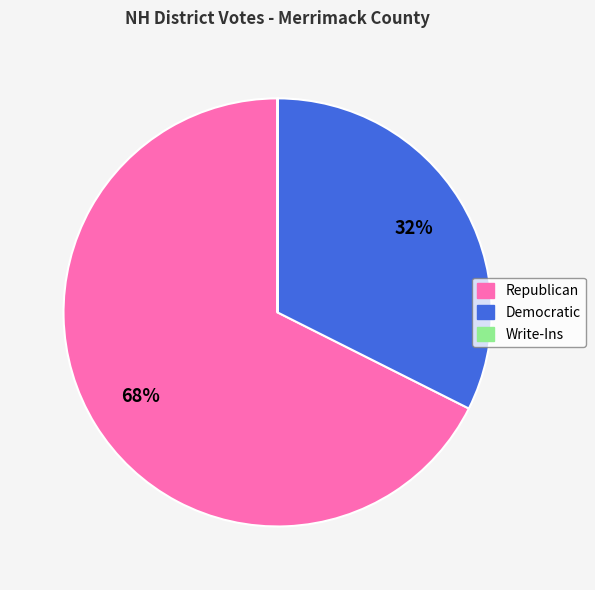

To the nearest percent, what is the average slice percentage?

33%